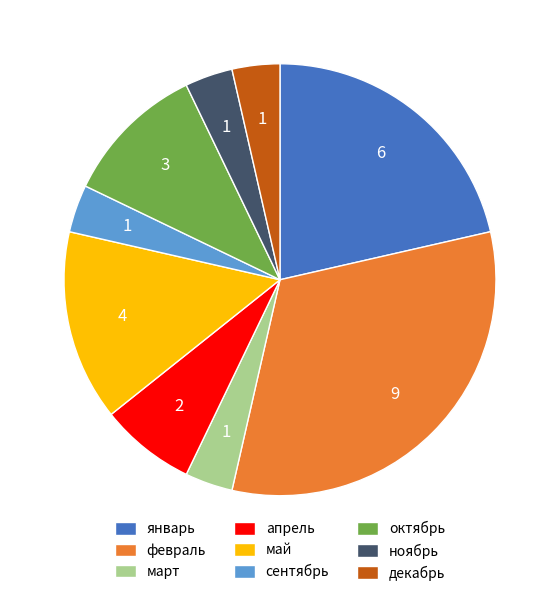

What is the ratio of the value at январь to the value at февраль?

0.7